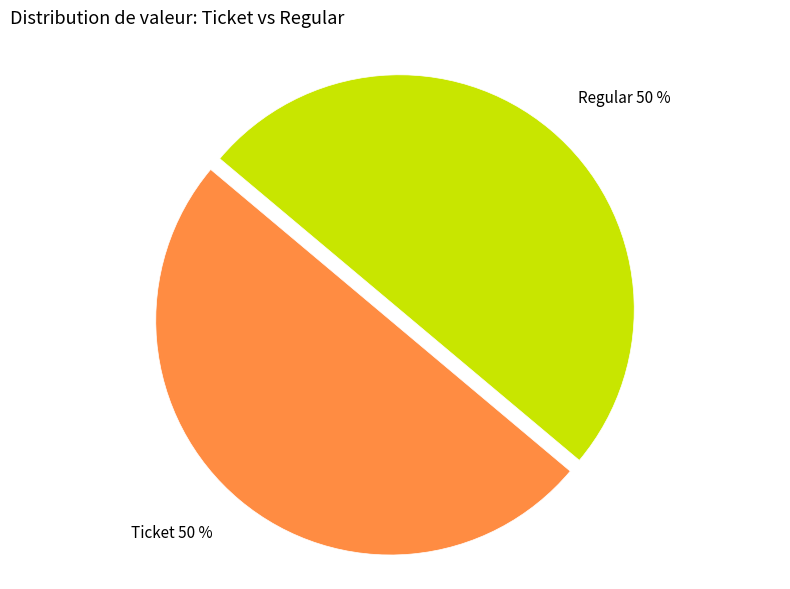

Is it true that Regular is 50% of the pie?

True